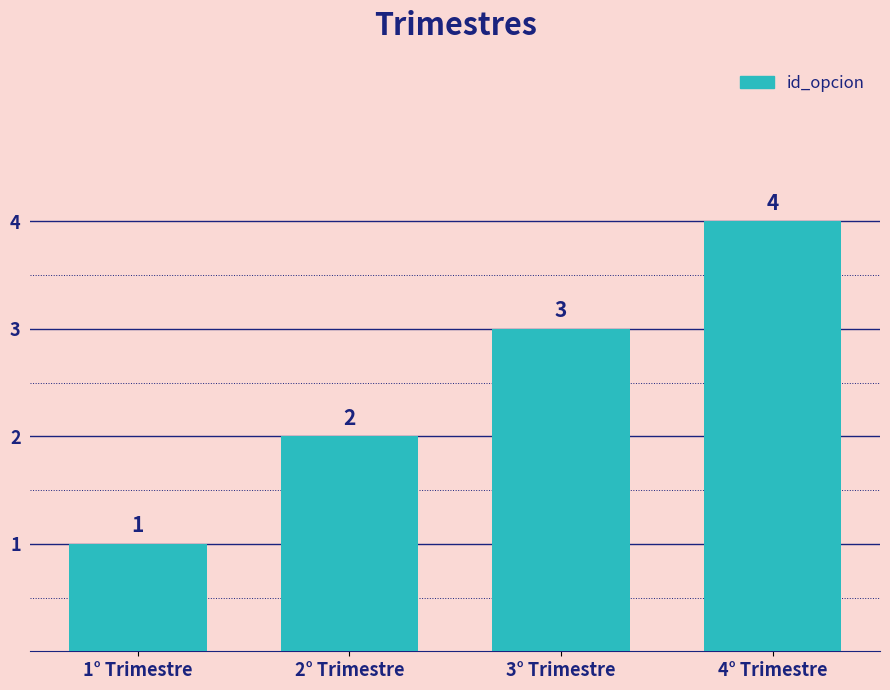

What is the change in value from 1° Trimestre to 2° Trimestre?

+1